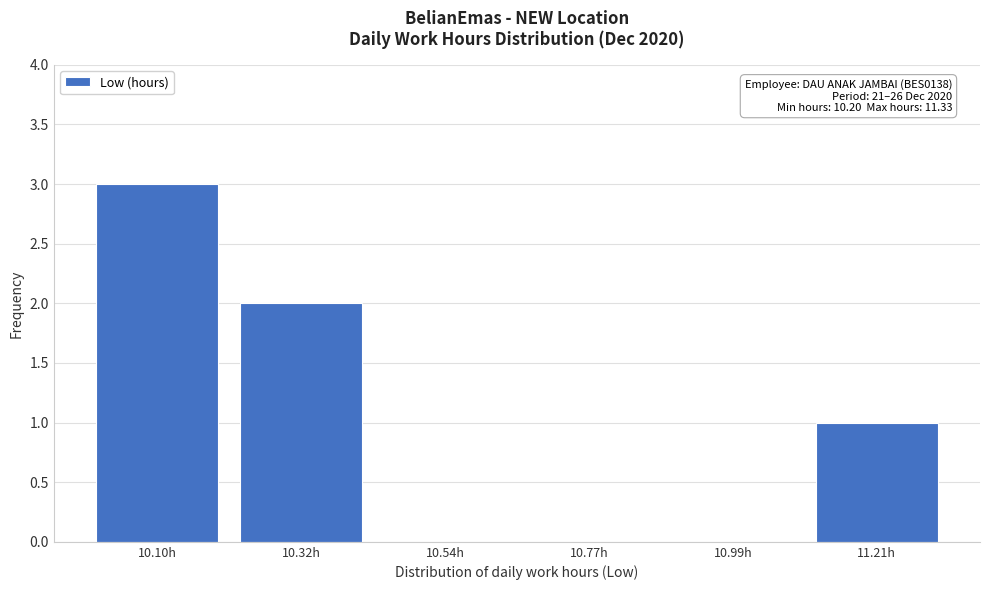

Reading left to right, what are all the values shown in this chart?

10.10h=3	10.32h=2	10.54h=0	10.77h=0	10.99h=0	11.21h=1